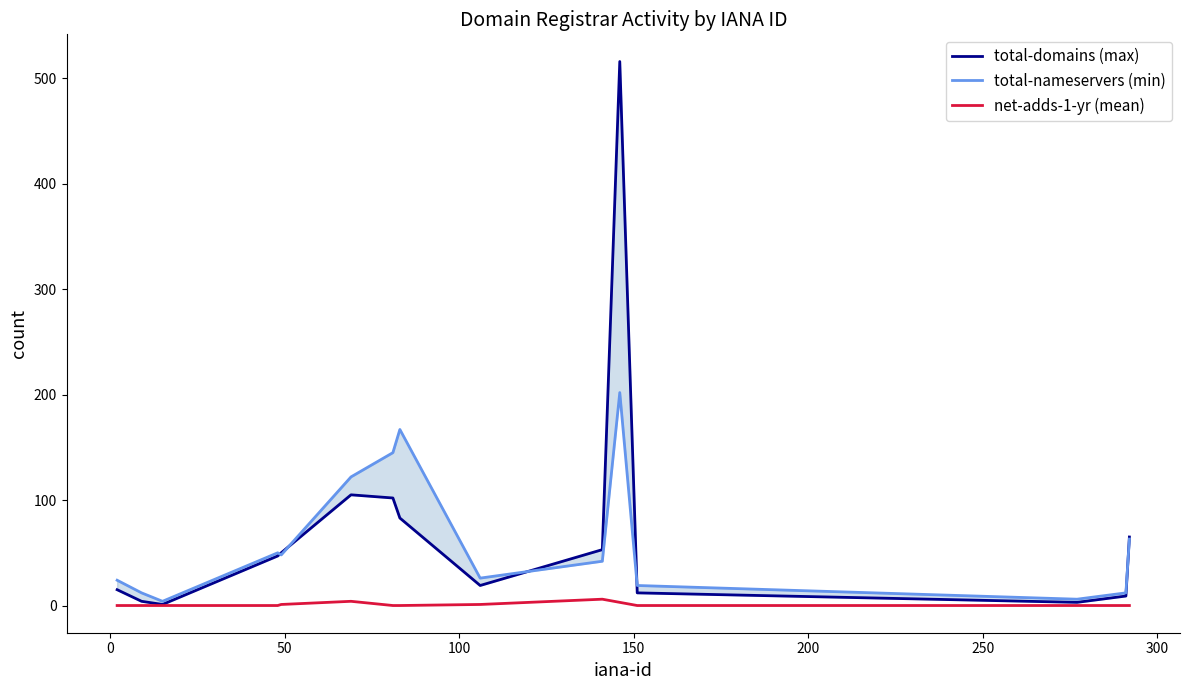

True or false: net-adds-1-yr (mean) has more than 2 points higher than both neighbors.

False